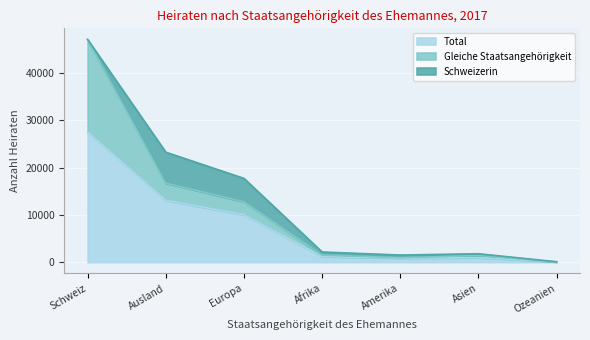

What is the label of the 5th point from the right?

Europa